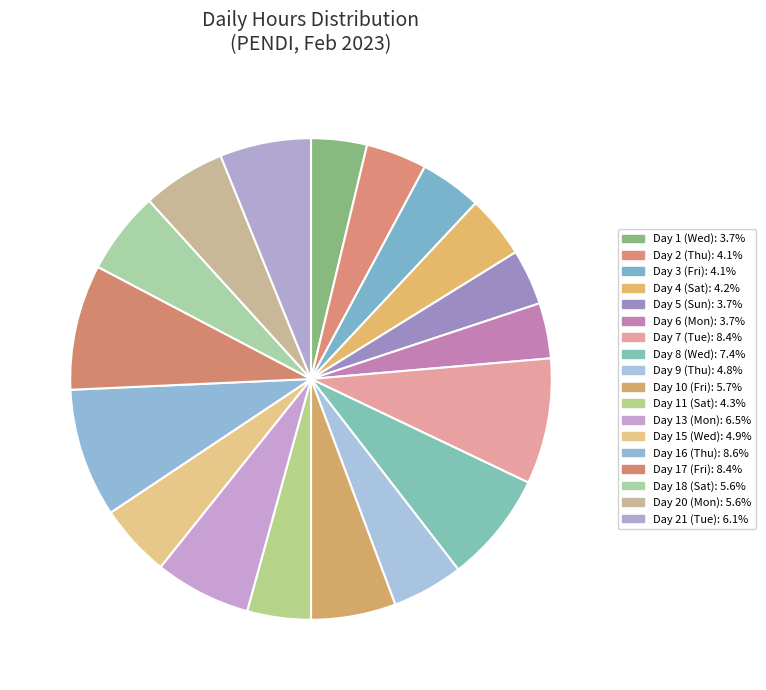

How much of the chart is everything except Day 16 (Thu)?

91.4%